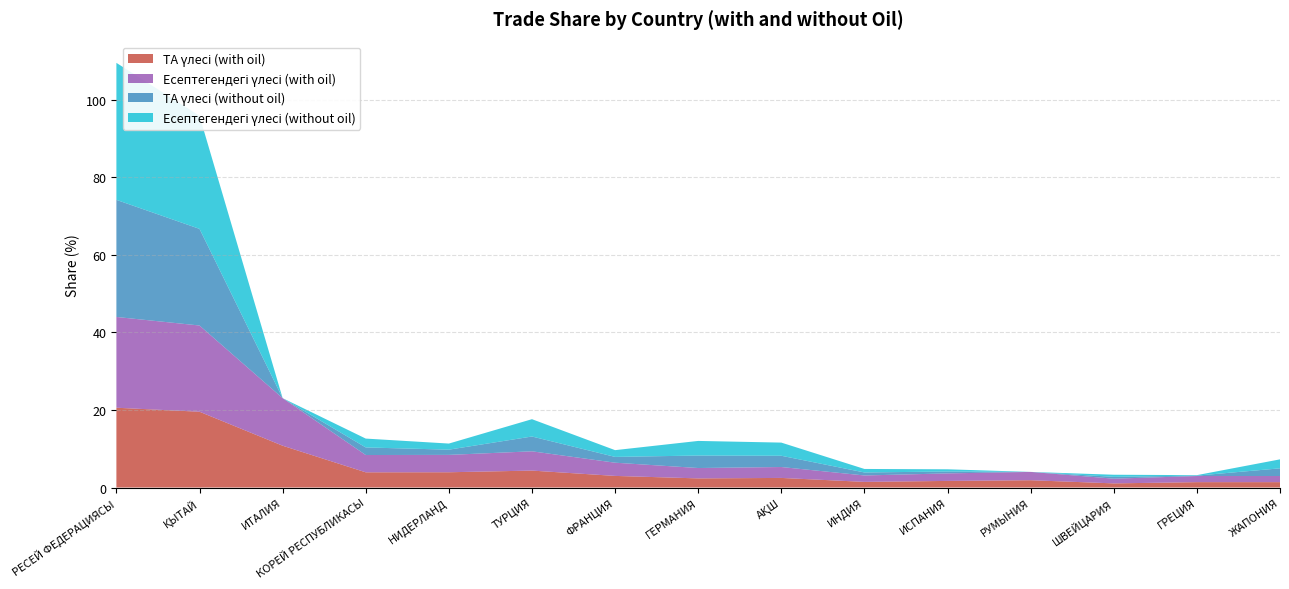

Reading right to left, extract all data points from this chart.

ТА үлесі (with oil): 1.4	1.4	1.1	1.9	1.7	1.5	2.5	2.4	3.0	4.4	3.9	3.9	10.8	19.5	20.6
Есептегендегі үлесі (with oil): 1.6	1.6	1.2	2.1	1.9	1.7	2.8	2.7	3.4	5.0	4.5	4.5	12.3	22.2	23.4
ТА үлесі (without oil): 2.0	0.1	0.5	0.0	0.5	0.8	2.9	3.2	1.5	3.8	1.3	2.0	0.0	24.9	30.2
Есептегендегі үлесі (without oil): 2.3	0.1	0.5	0.0	0.6	0.9	3.4	3.8	1.7	4.5	1.6	2.3	0.0	29.2	35.3